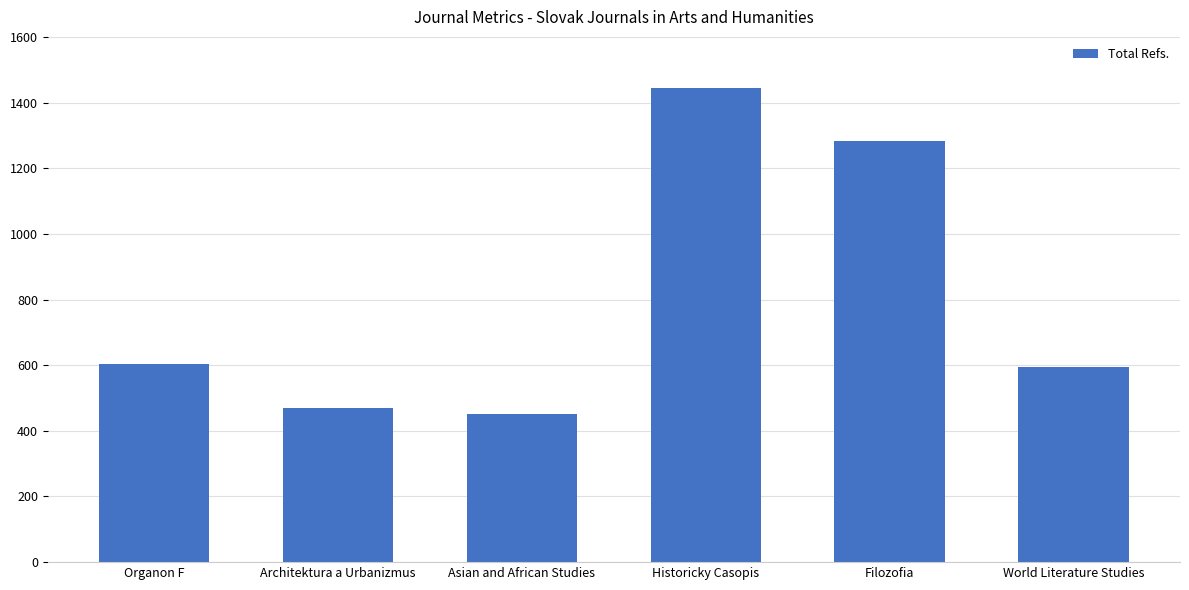

True or false: the data shows 1074 at Organon F.

False